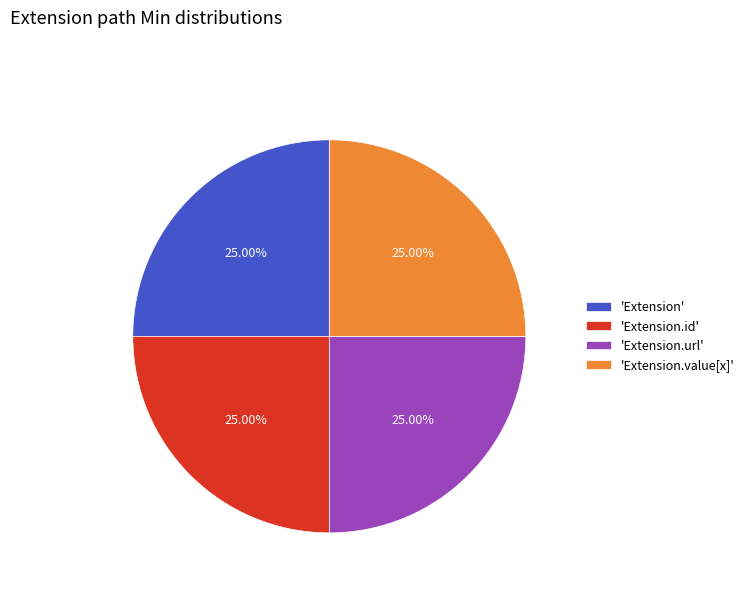

What is the ratio of the value at 'Extension' to the value at 'Extension.id'?

1.0